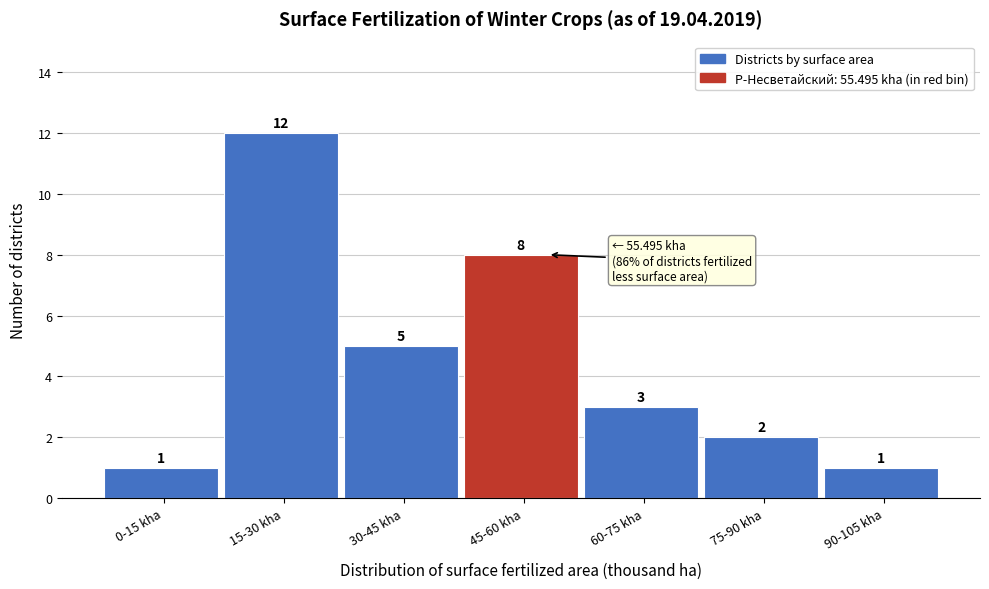

Reading left to right, extract all data points from this chart.

1	12	5	8	3	2	1